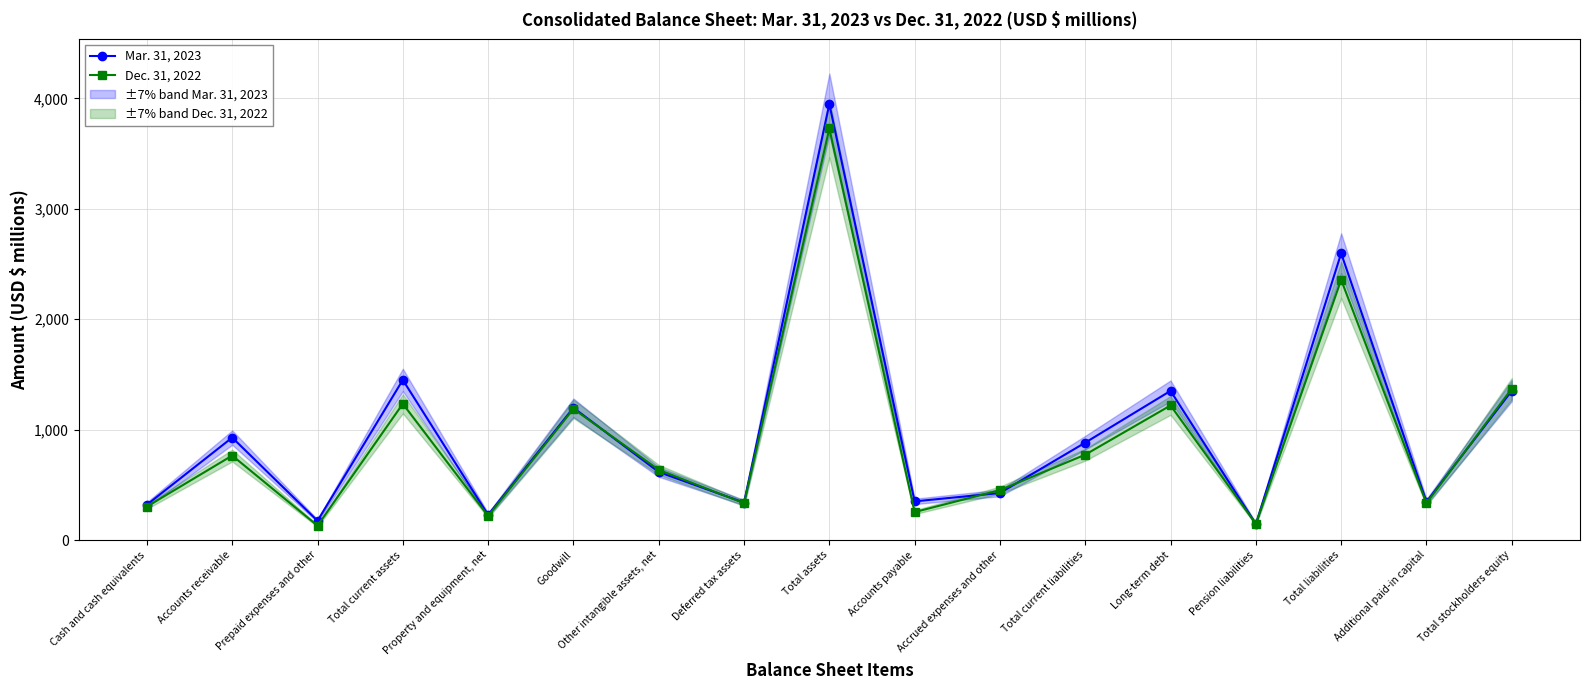

Is it true that Mar. 31, 2023 equals 4189 at Total liabilities?

False